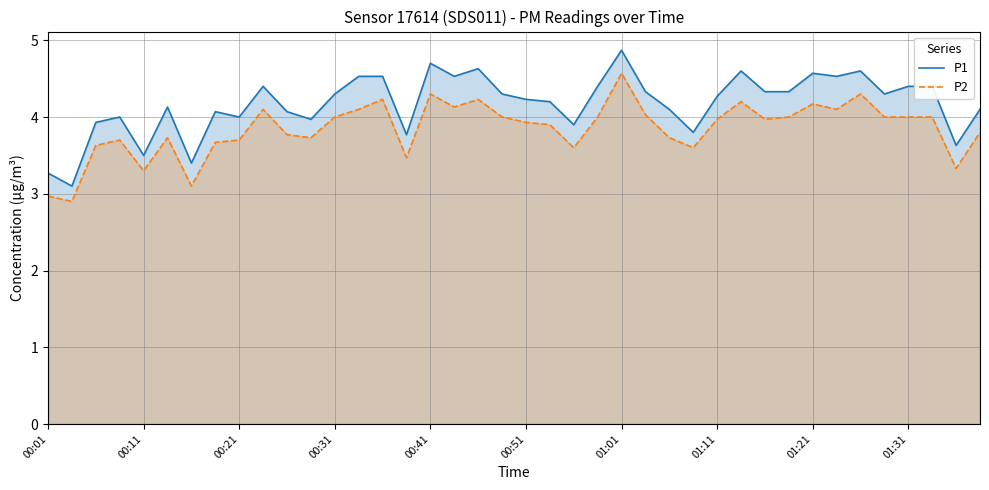

Which category has the highest value across all series?

01:01